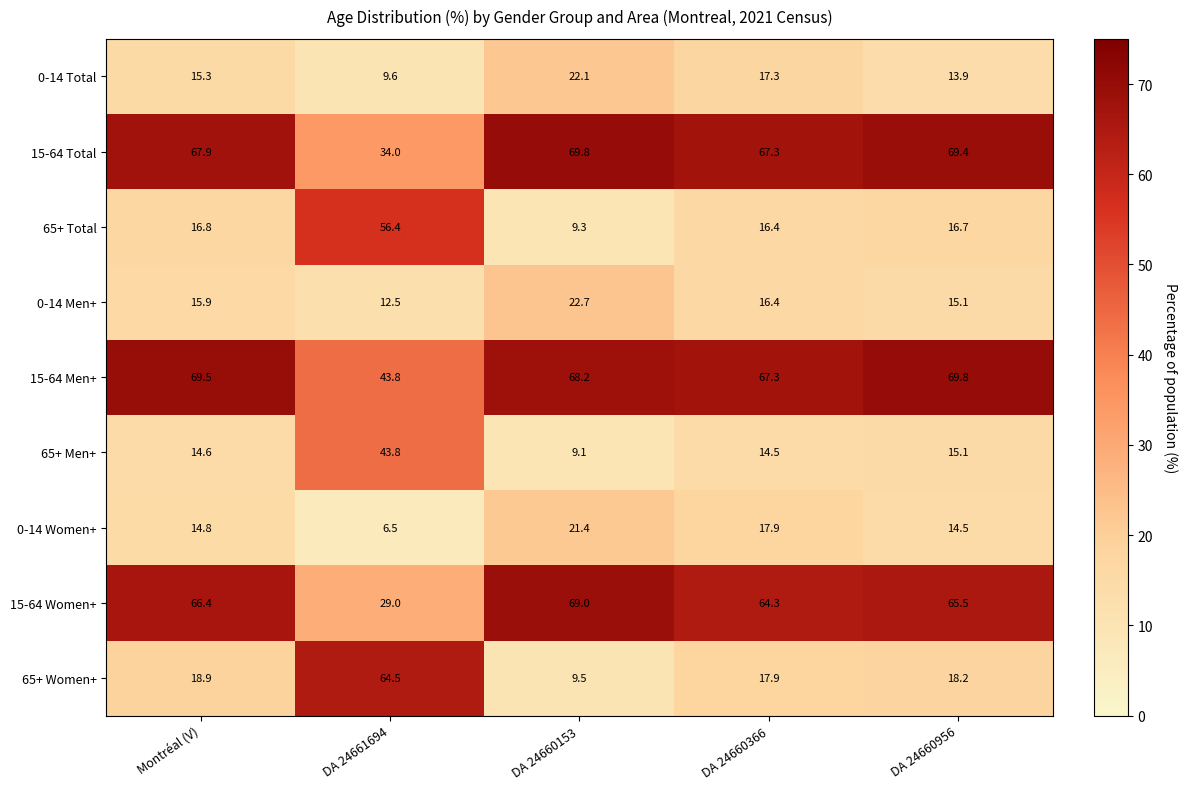

How many data points does each series have?

5